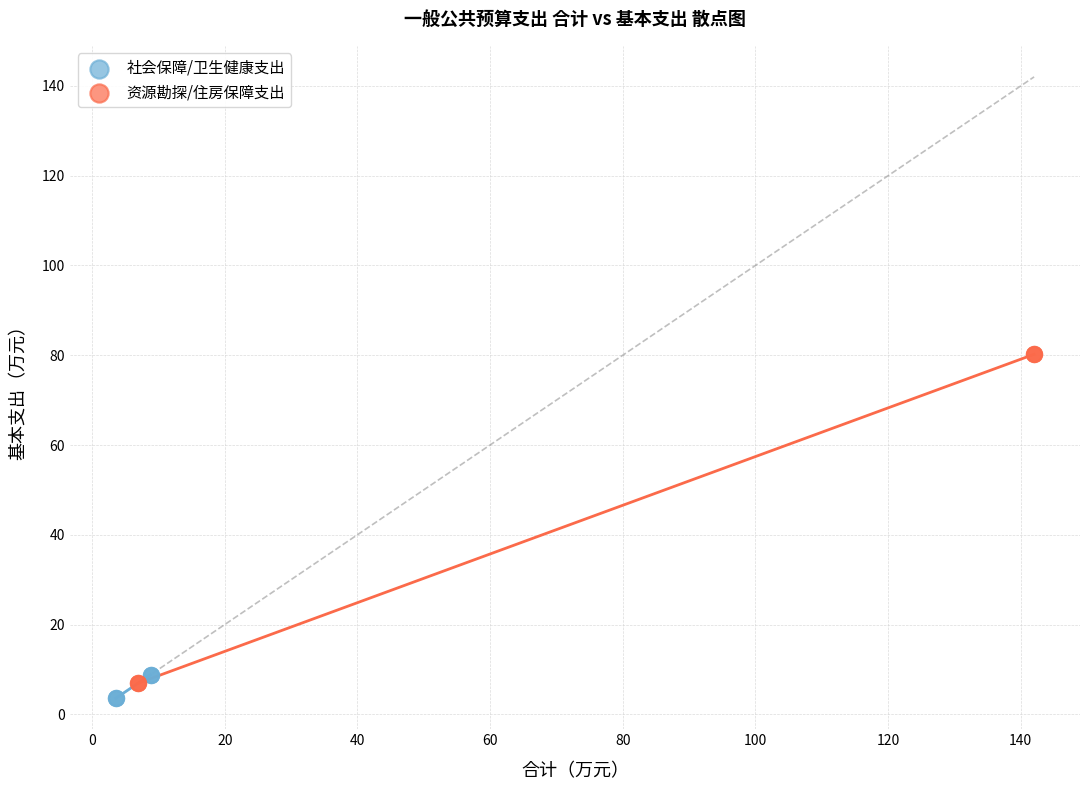

Which series contains the highest Y value?

资源勘探/住房保障支出